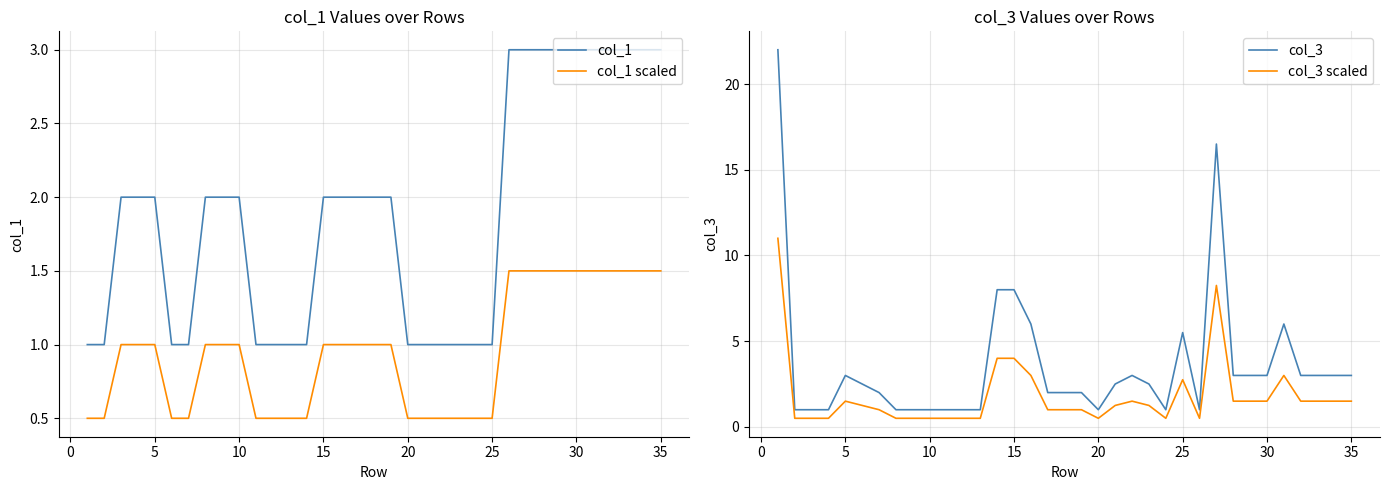

What is the minimum value for col_1?

1.0